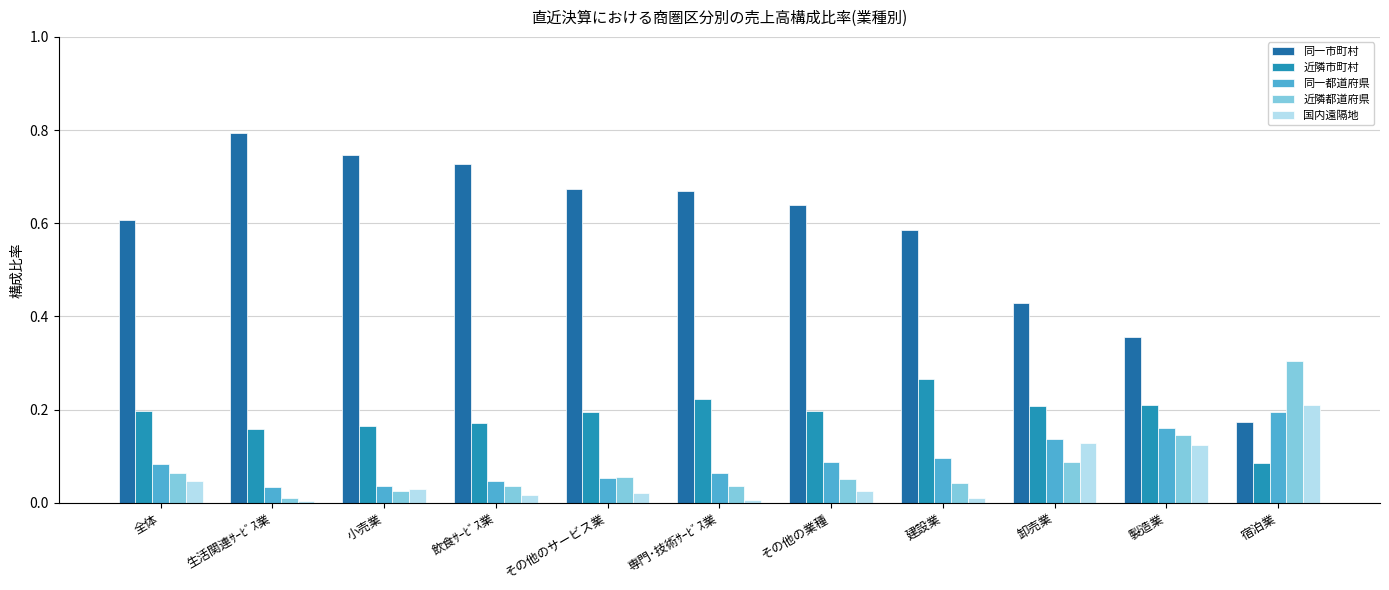

How many groups of bars are there?

11